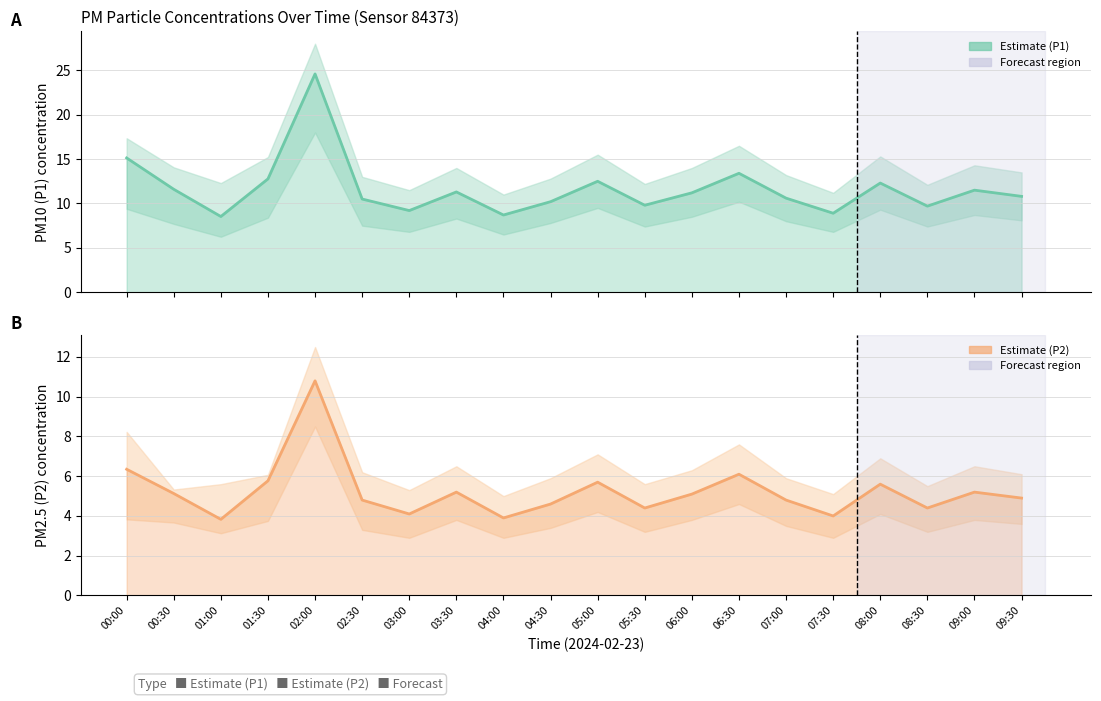

What is the sum of all P2 values?

104.7